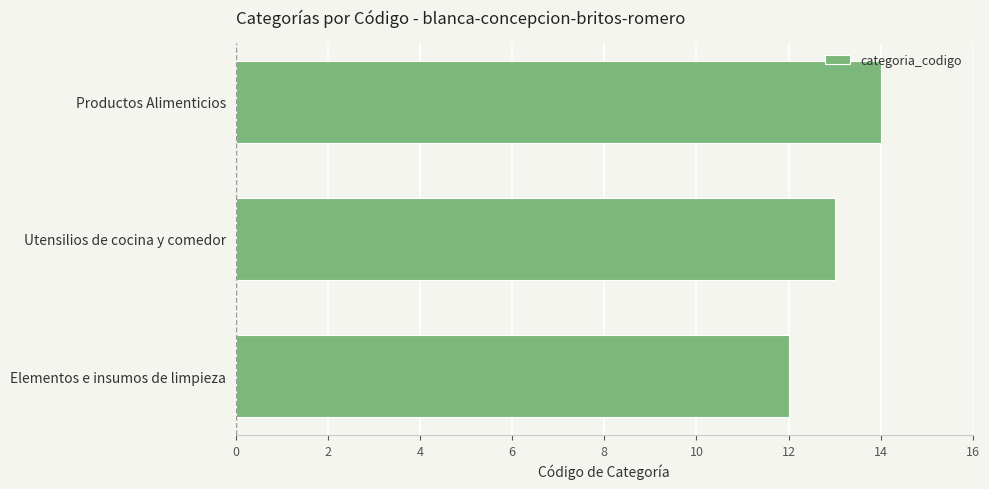

What value does the data have at Utensilios de cocina y comedor?

13